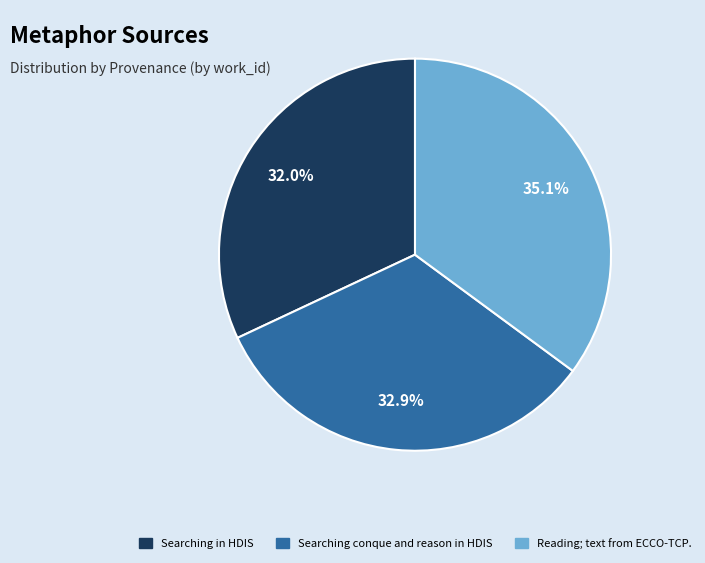

How many slices are in this pie chart?

3